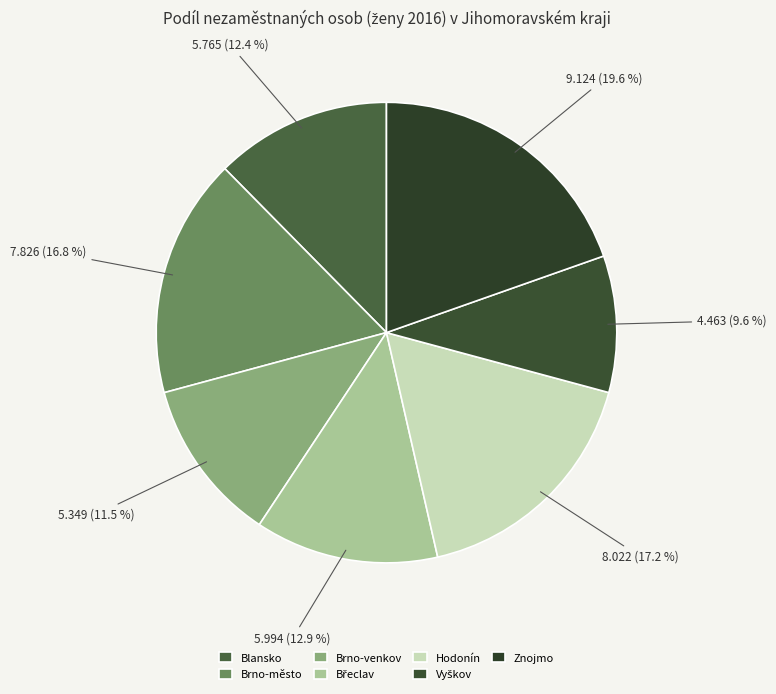

The Znojmo slice represents 20% of the pie. True or false?

True